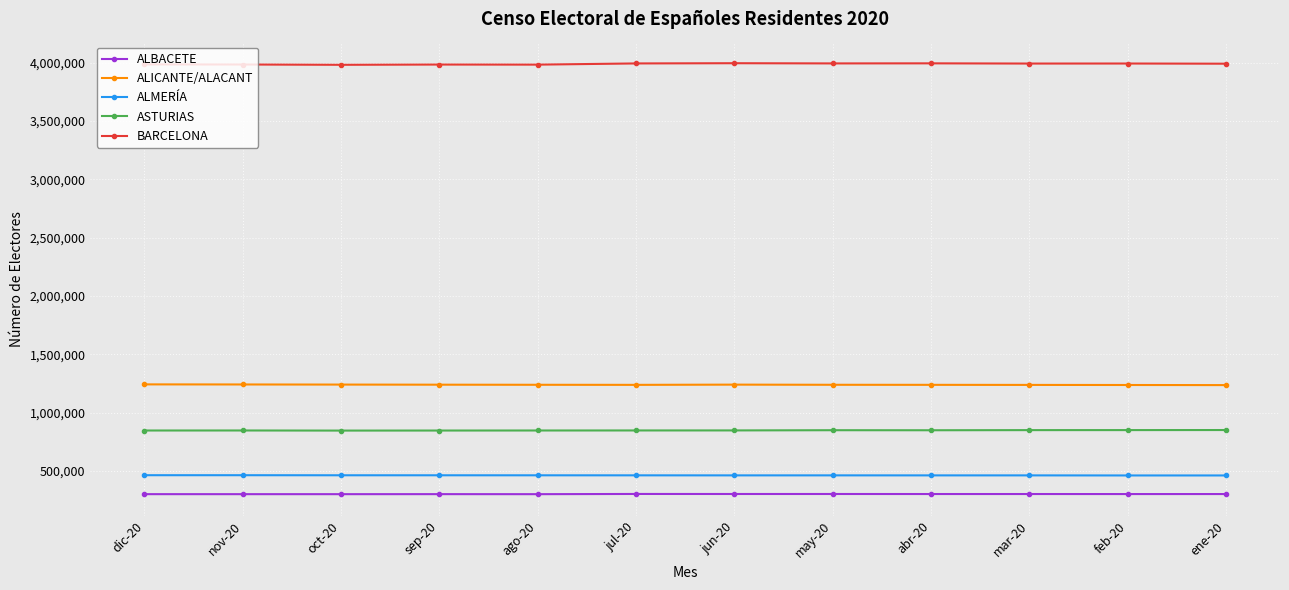

List the series in order of their peak value, highest first.

BARCELONA, ALICANTE/ALACANT, ASTURIAS, ALMERÍA, ALBACETE